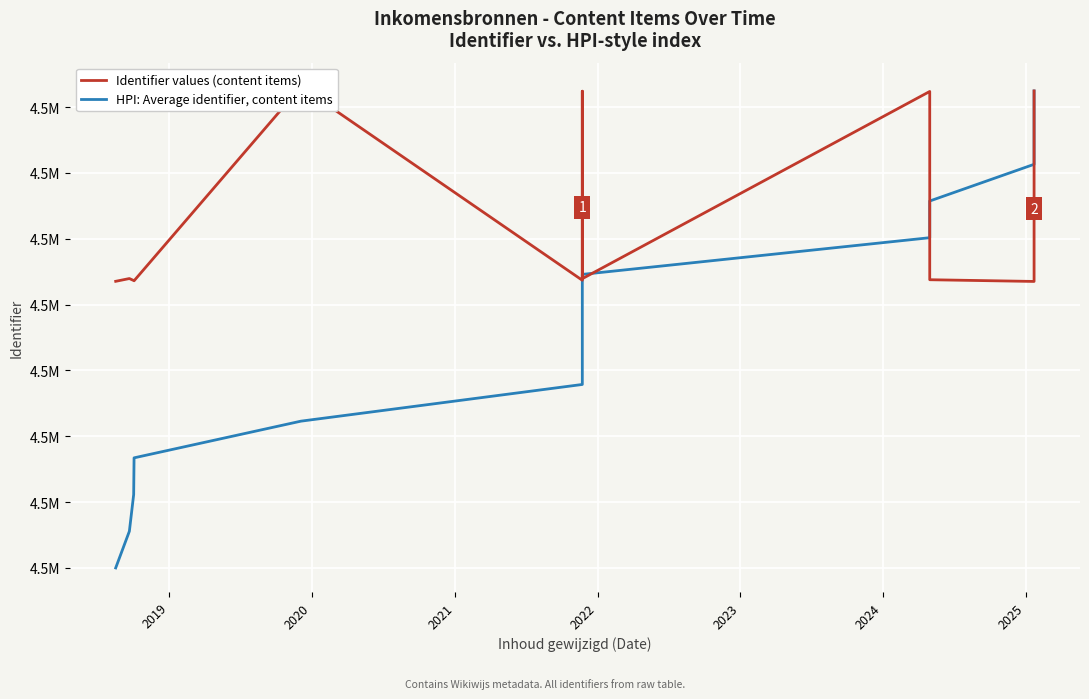

True or false: Identifier values (content items) has more than 0 points higher than both neighbors.

True